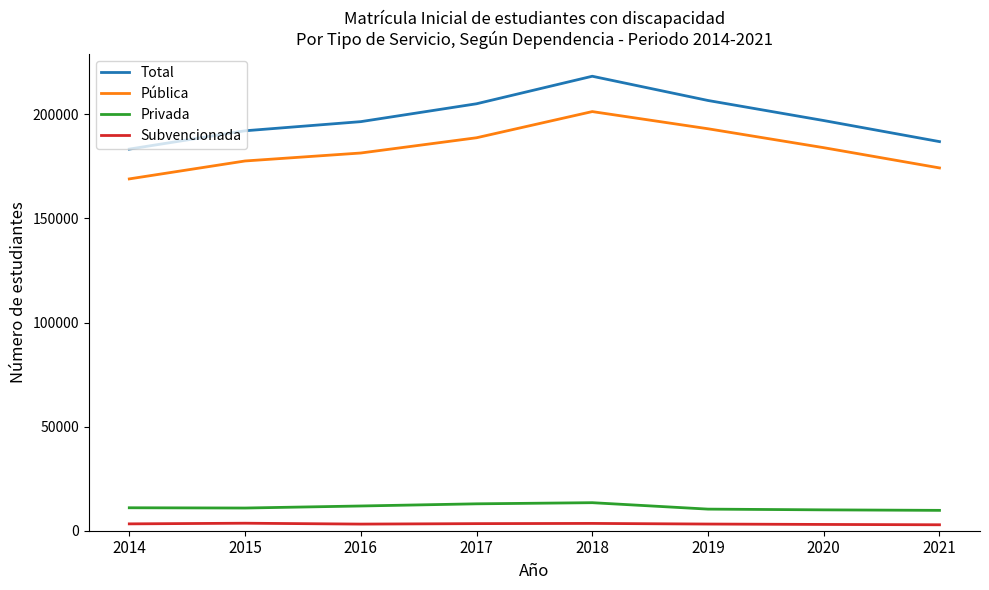

True or false: Privada and Pública cross at least once.

False